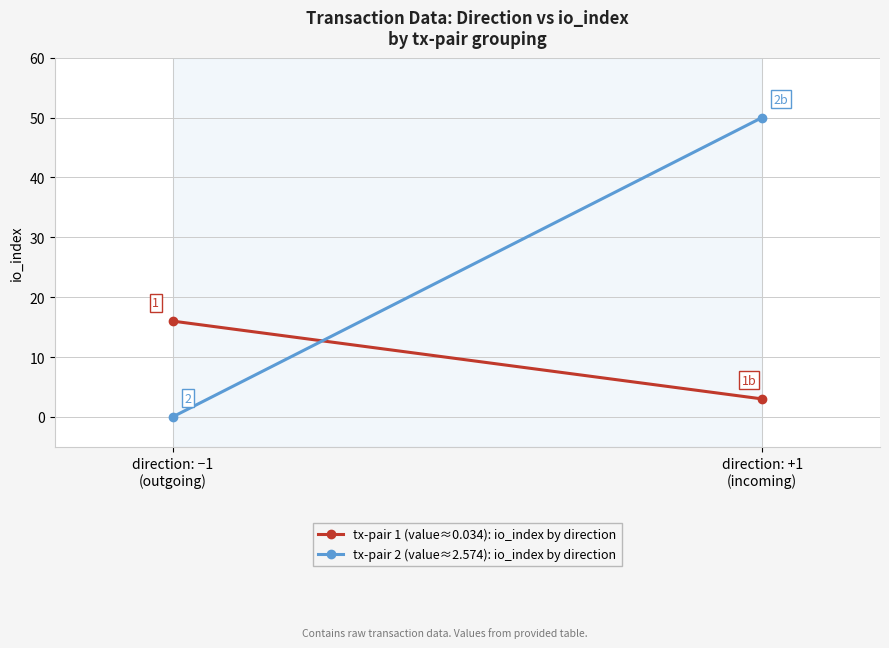

What is the difference between the tx-pair 1 (value≈0.034): io_index by direction values at direction: +1
(incoming) and direction: −1
(outgoing)?

13